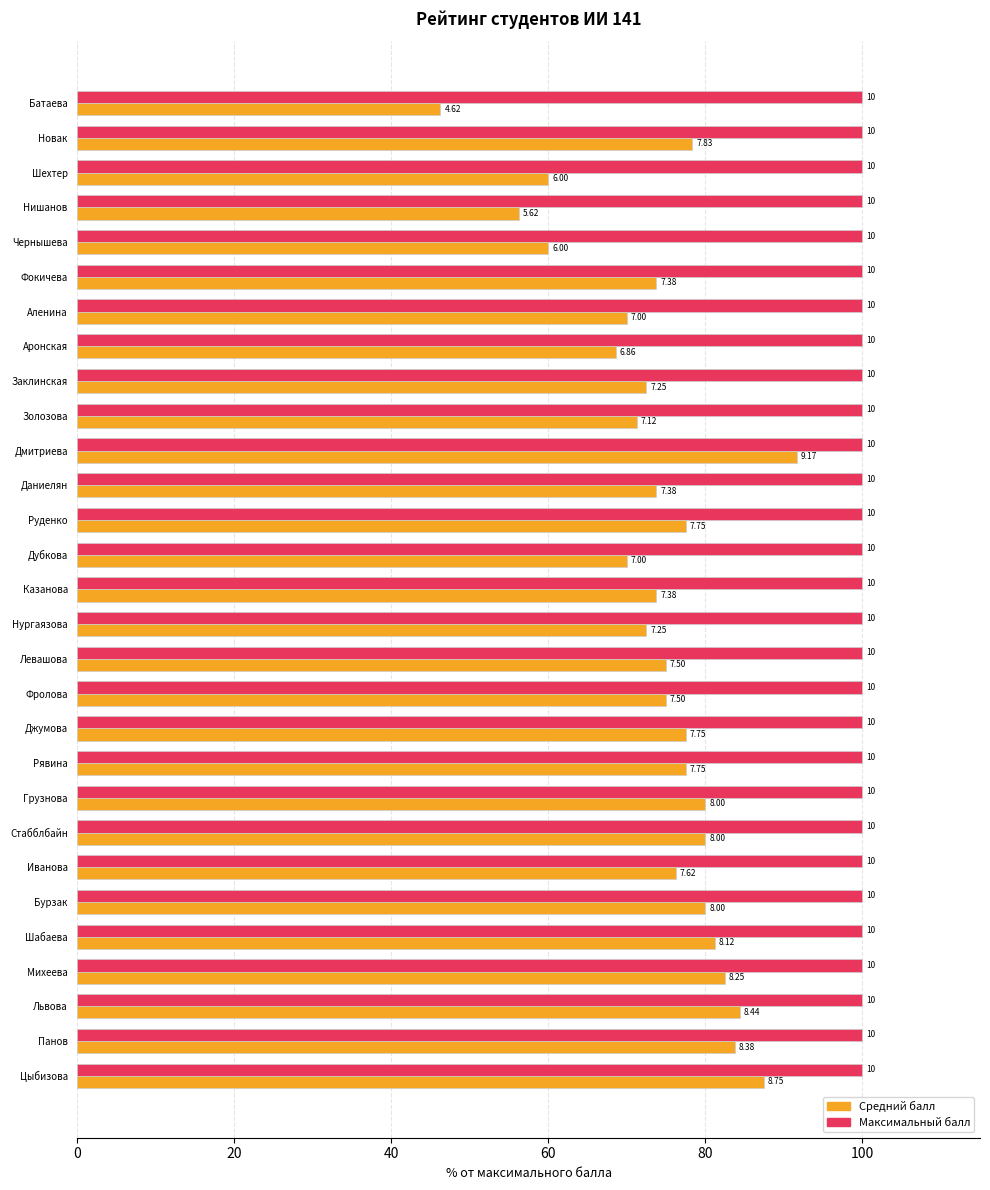

What are all the series names shown in the legend?

Средний балл, Максимальный балл